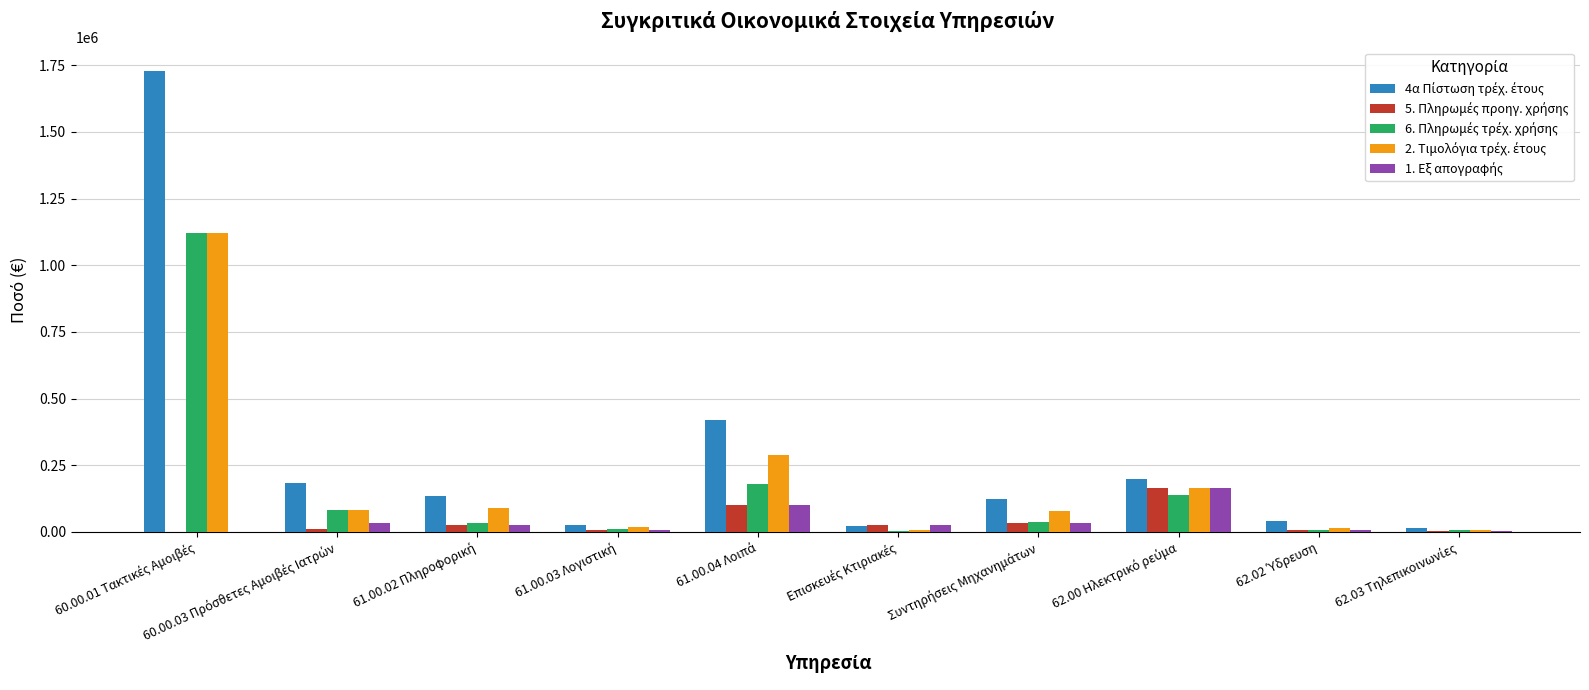

What is the greatest value displayed?

1730000.0